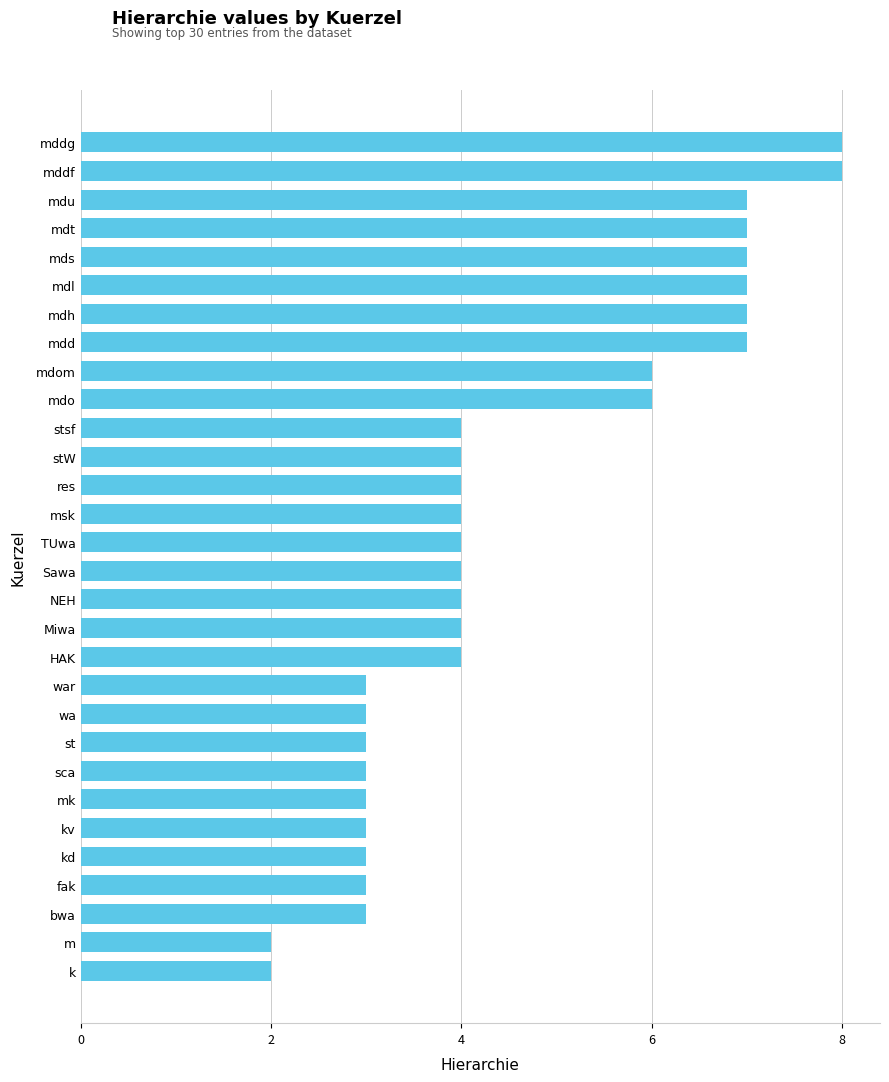

What is the approximate value at mdl?

7